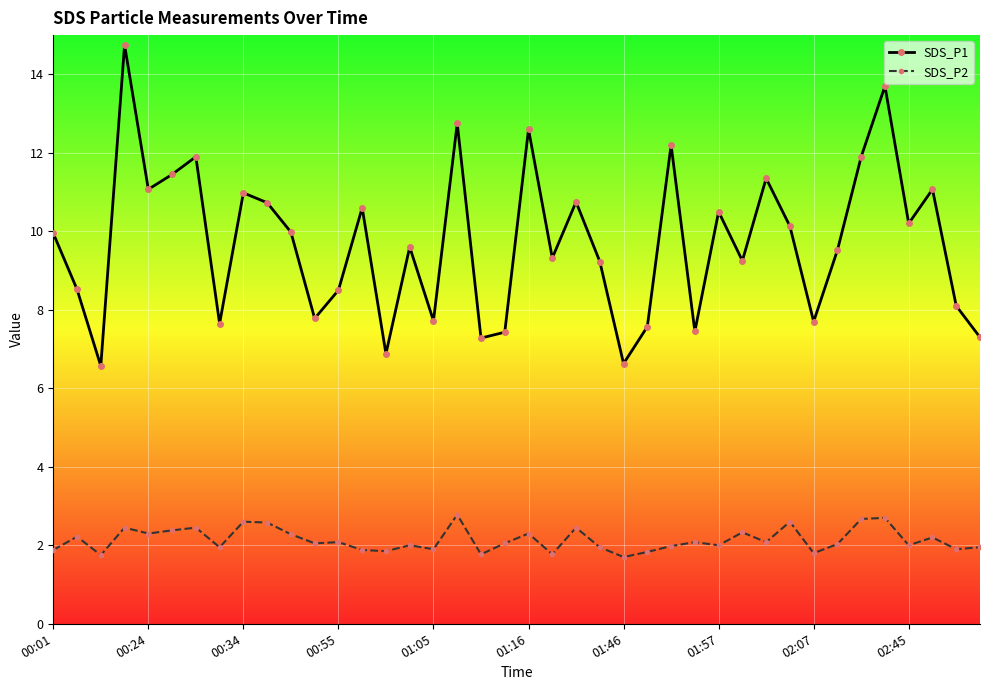

What is the average value of the SDS_P1 series?

9.7